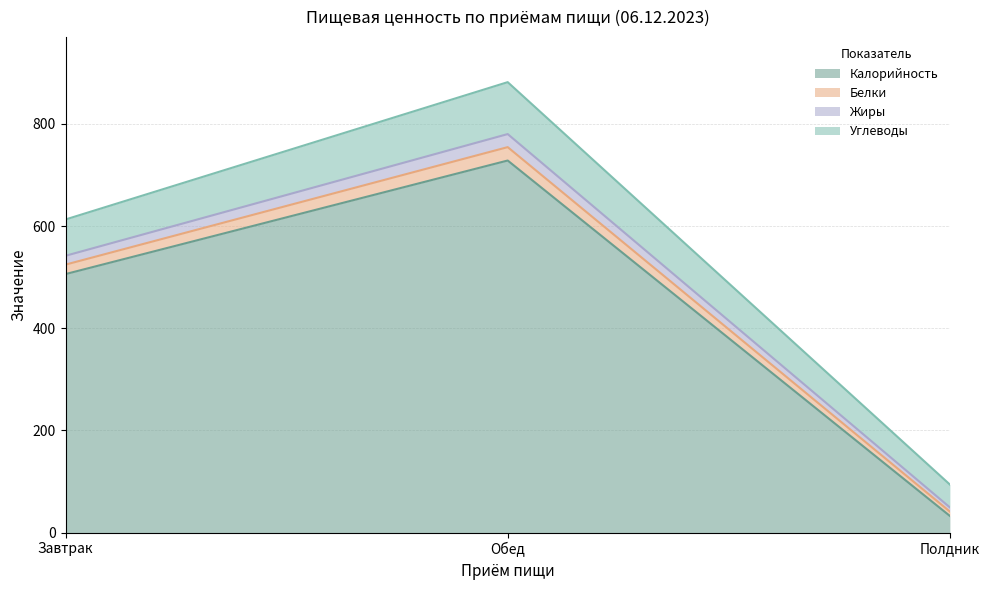

True or false: Калорийность has a value of 728.2 at Обед.

True